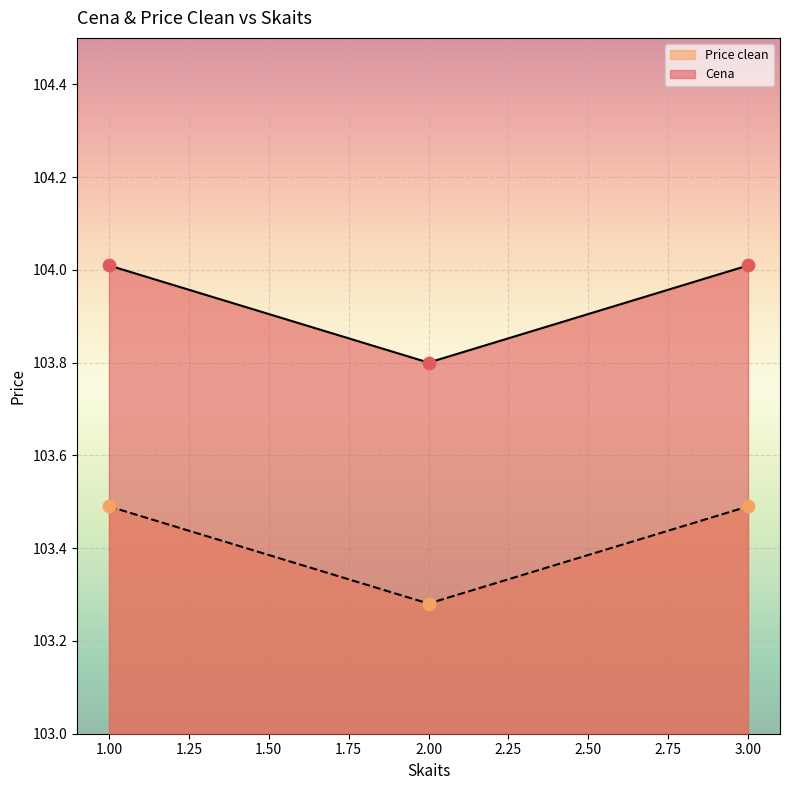

At how many categories does at least one series exceed 103?

3